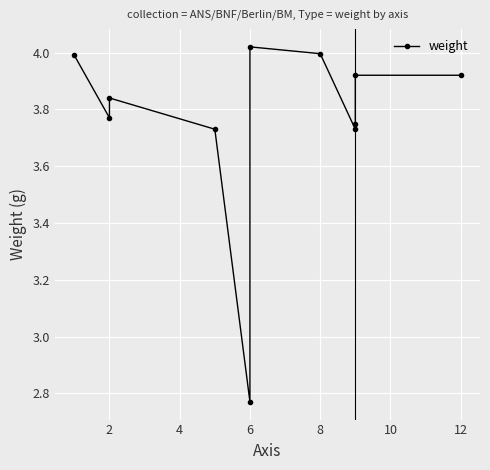

What is the difference between the second highest and minimum values?

1.2